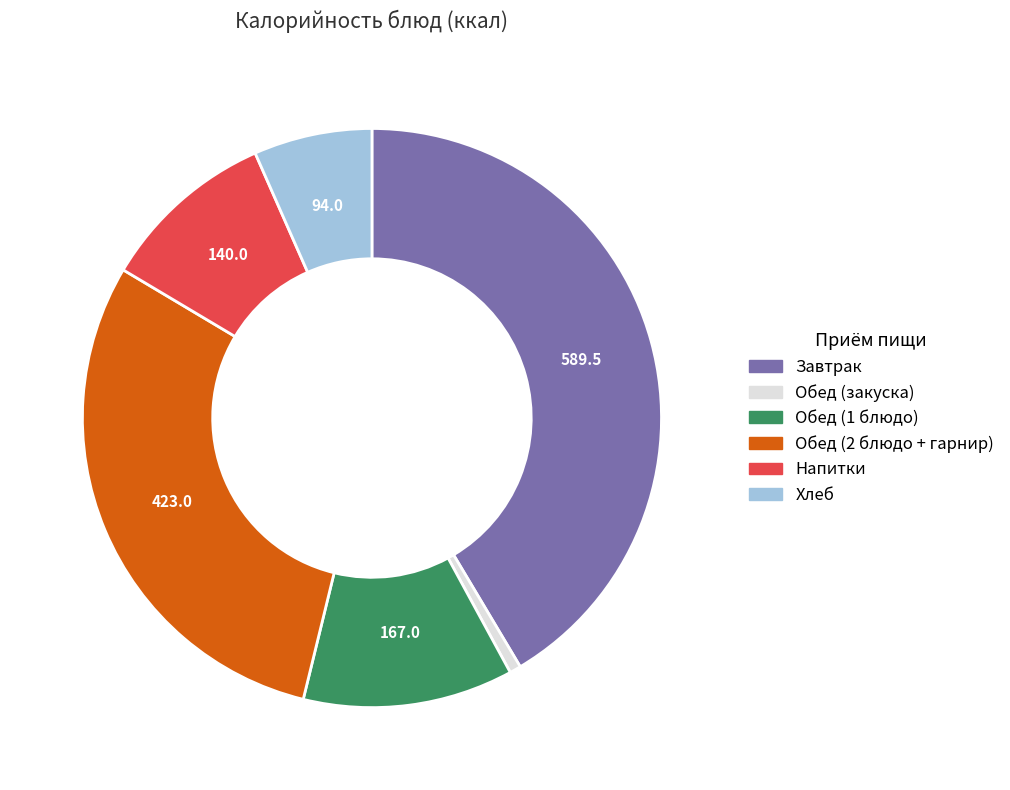

Is there a majority slice in this chart?

No